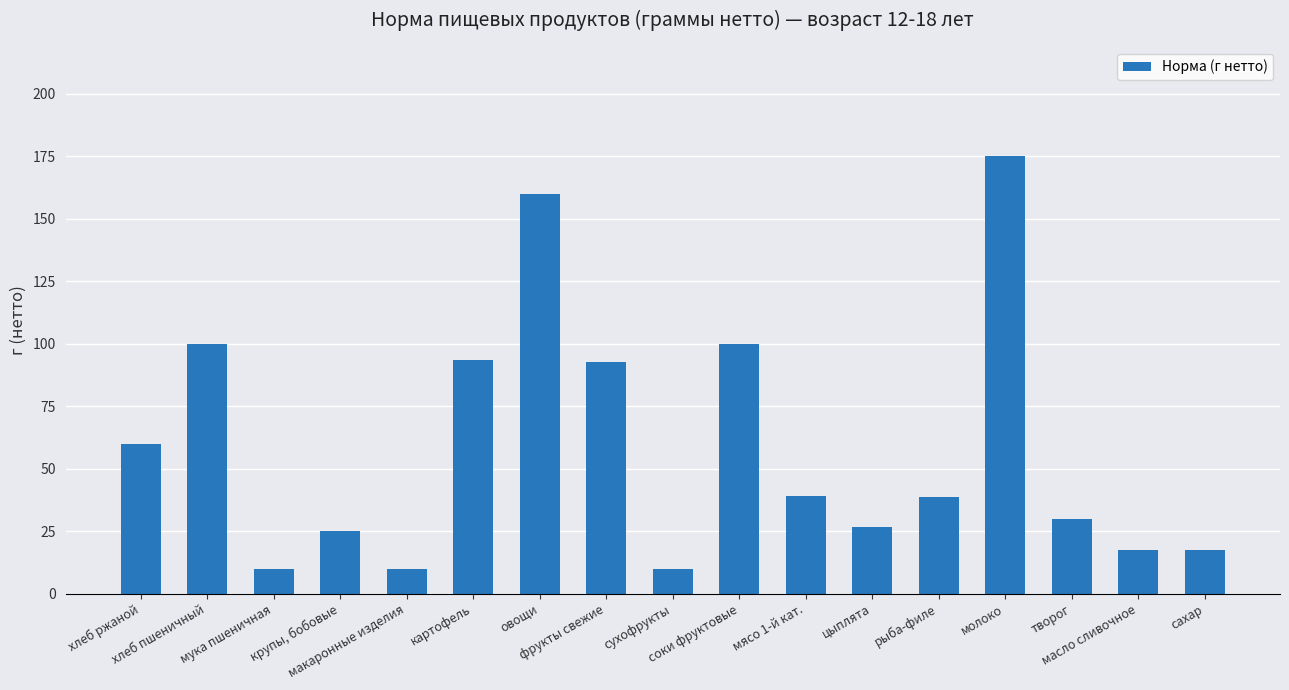

What is the ratio of the value at масло сливочное to the value at хлеб пшеничный?

0.2